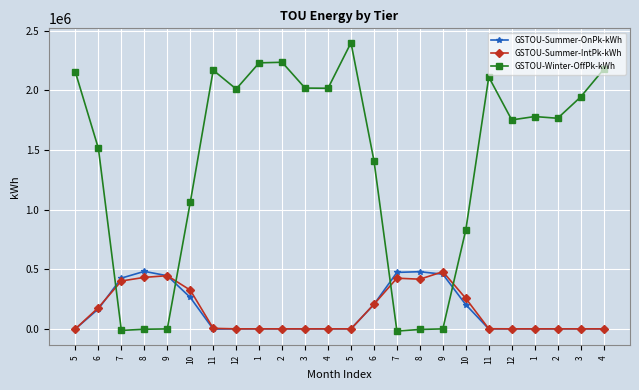

At which label is GSTOU-Winter-OffPk-kWh closest to 1190450?

10